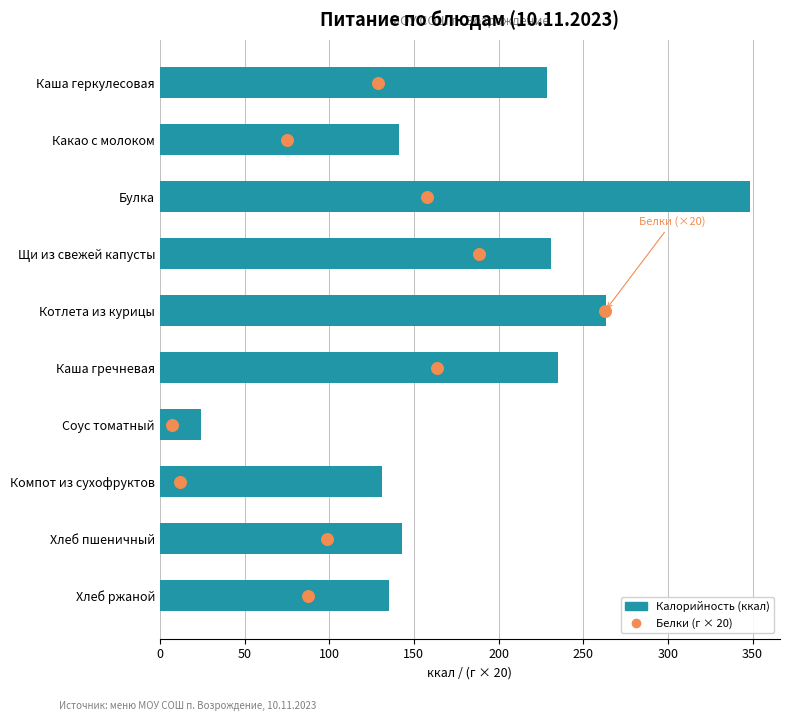

Which series has the largest total across all categories?

Калорийность